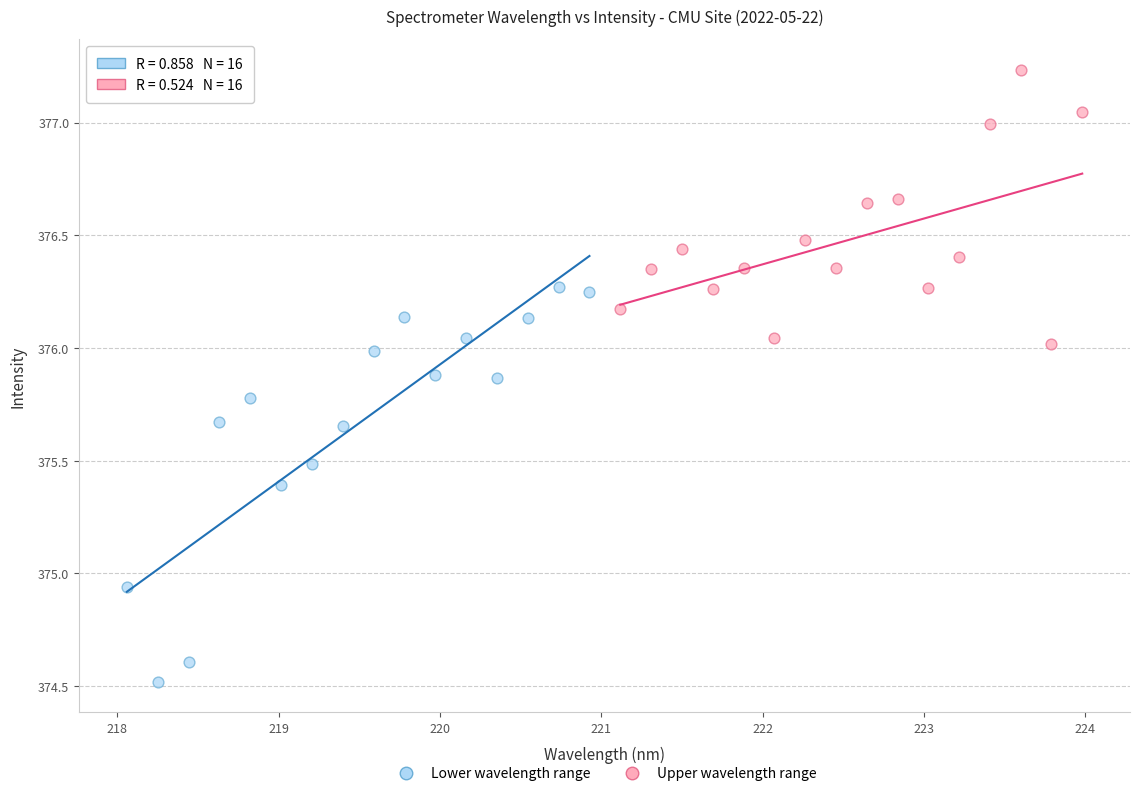

Which series reaches the minimum Y coordinate?

Lower wavelength range